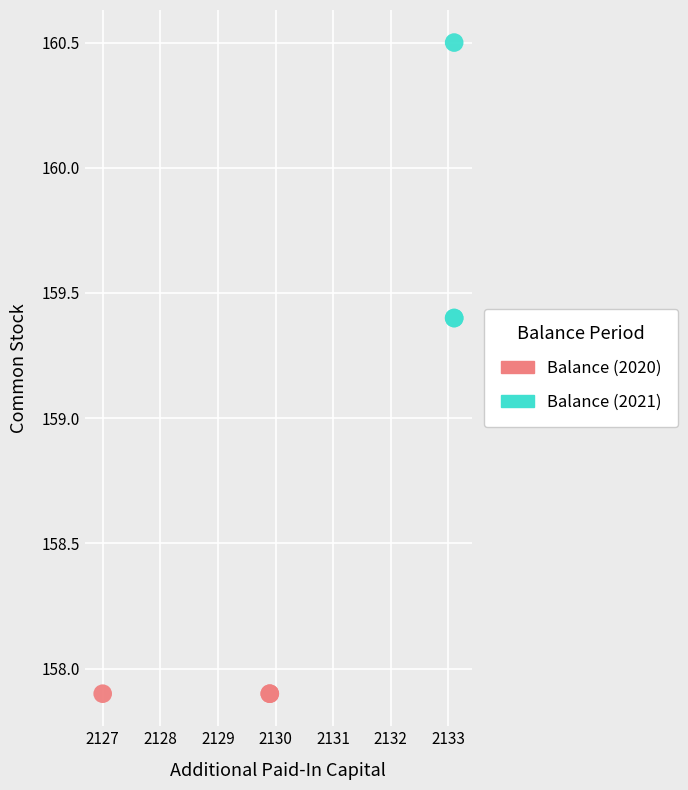

What are all the series names shown in the legend?

Balance (2020), Balance (2021)